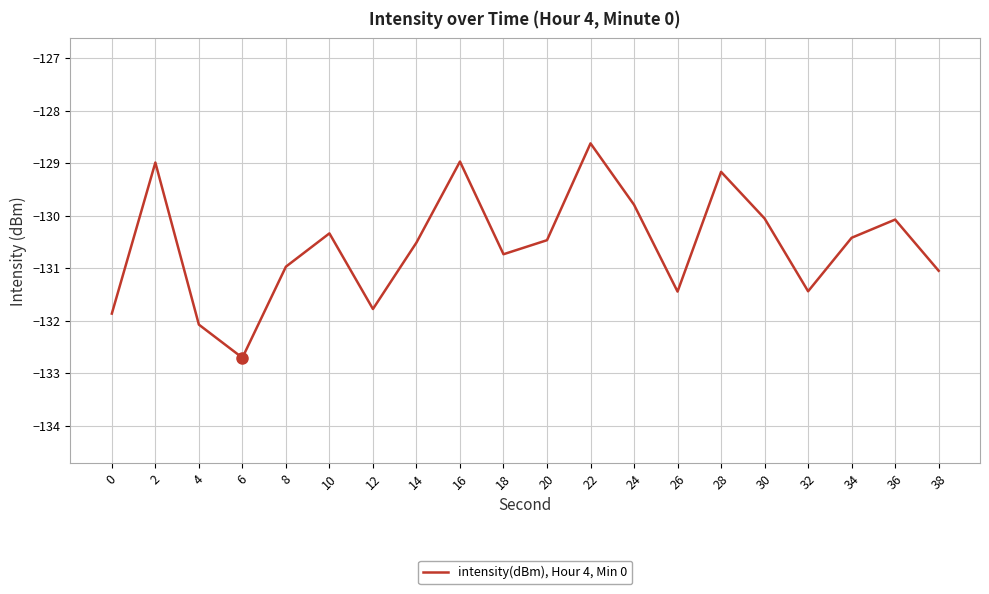

What is the change in value from 8 to 18?

+0.2